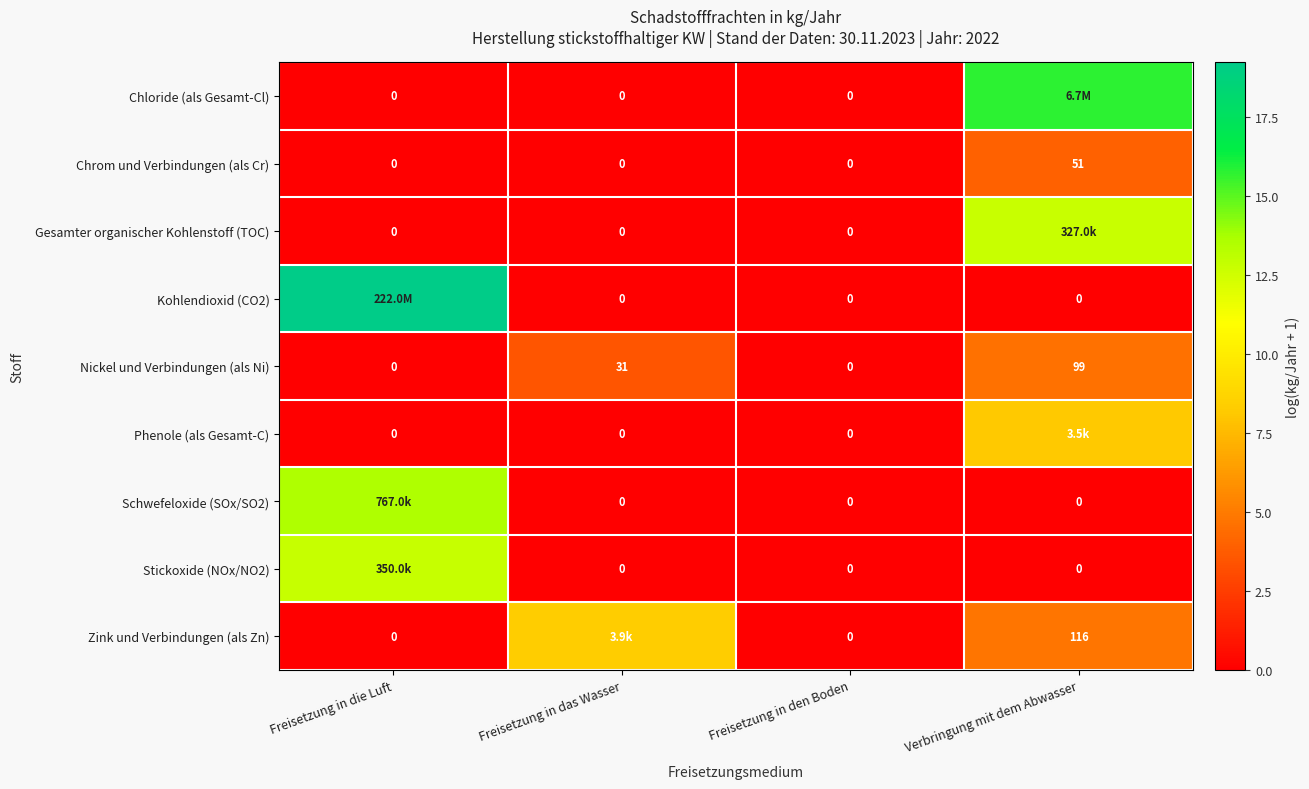

At how many categories does at least one series exceed 14?

2